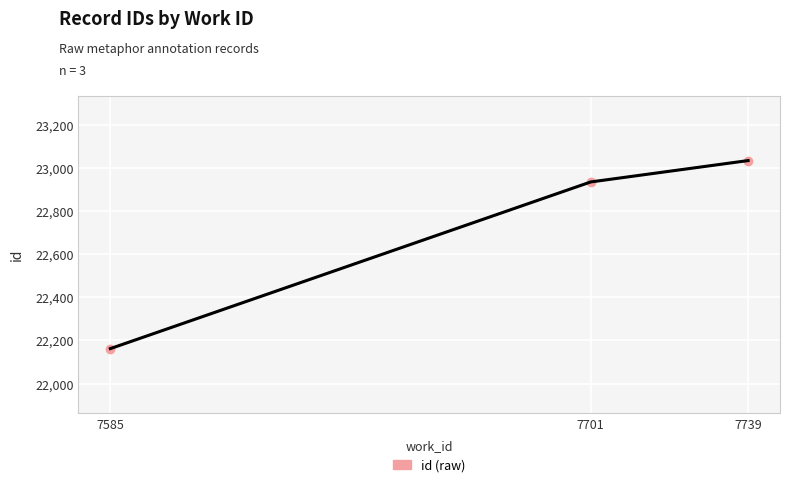

What is the change in value from 7585 to 7739?

+871